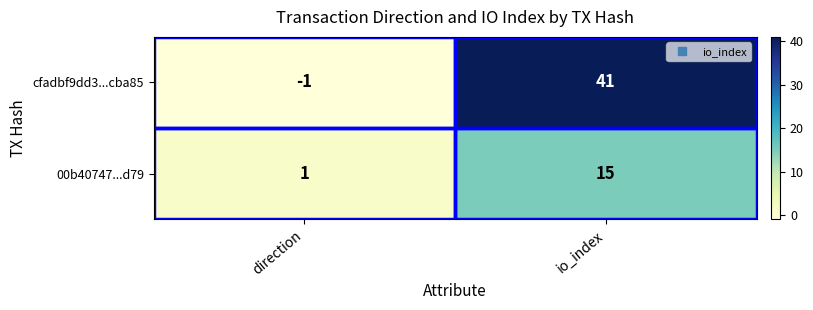

How many distinct data groups are displayed?

2